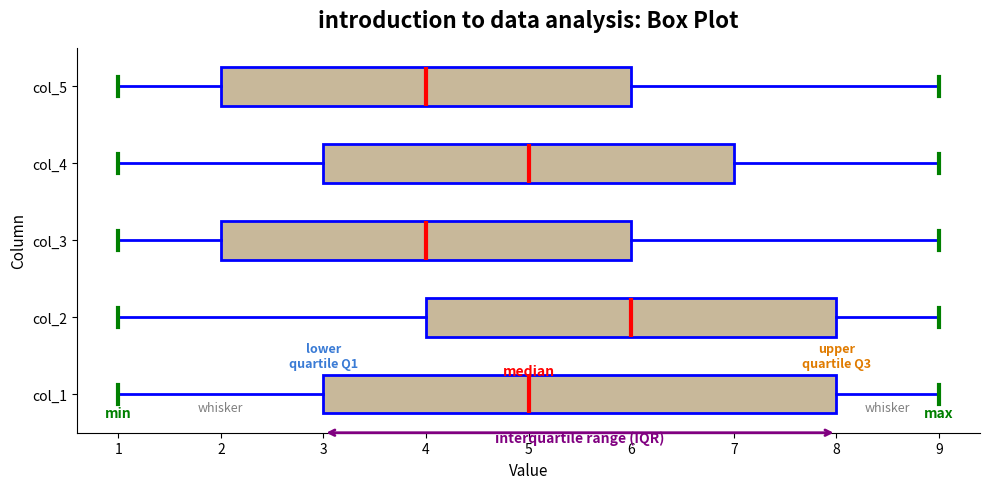

Where is the left edge of the box for col_2 on the x-axis? The values are not printed on the chart, so give them approximately, as read against the axis.

4